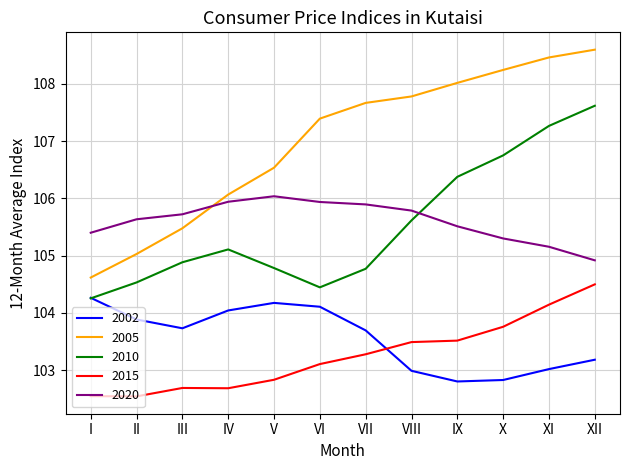

True or false: 2010 and 2015 cross at least once.

False